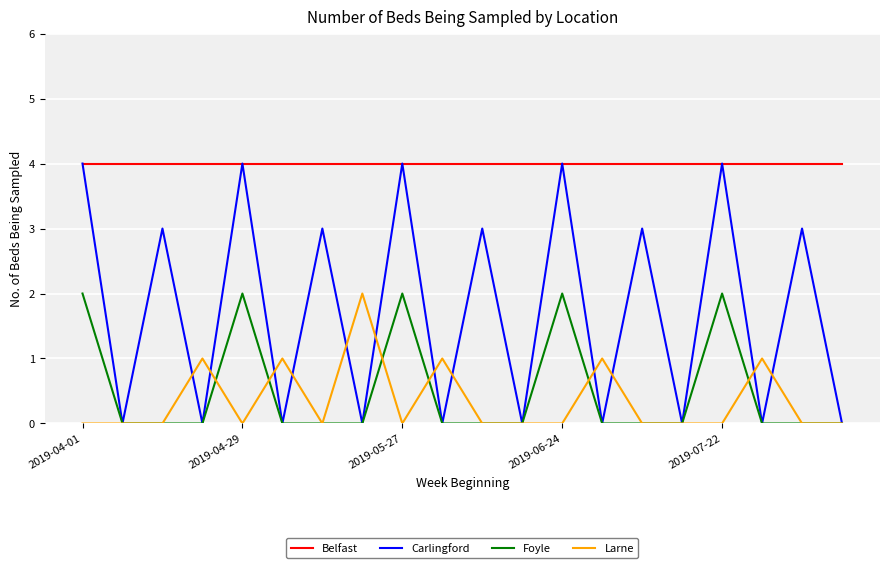

What is the greatest value displayed?

4